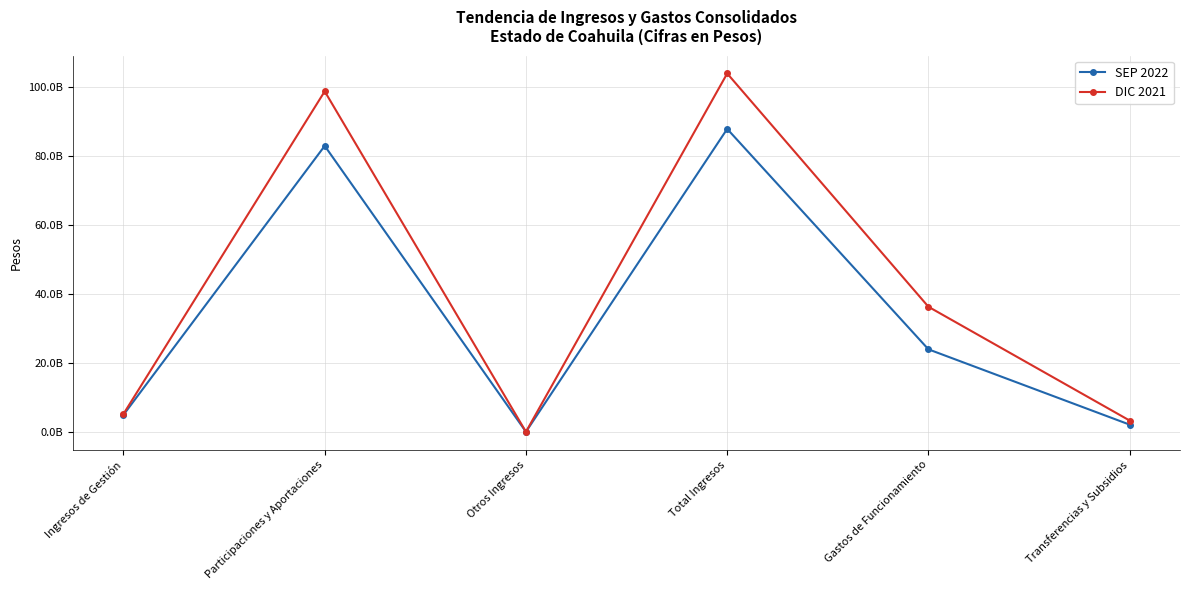

Does the chart have visible grid lines?

Yes